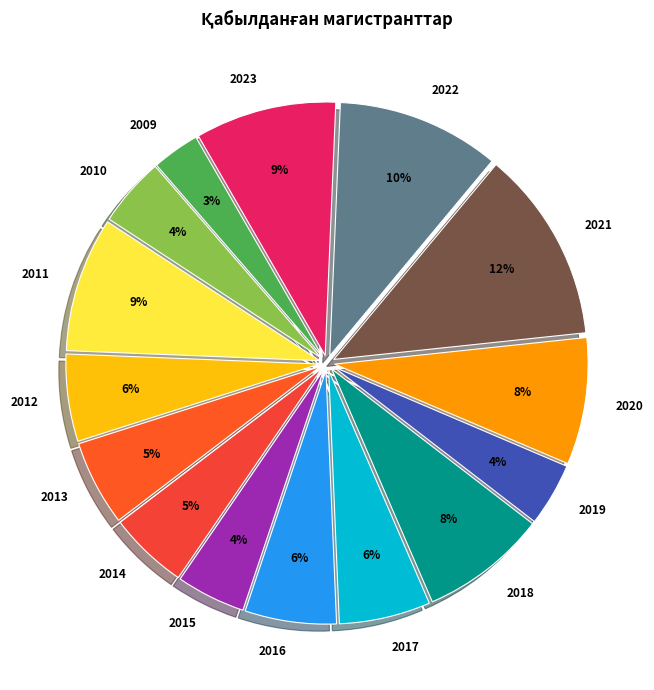

Which has a higher value, 2011 or 2020?

2011